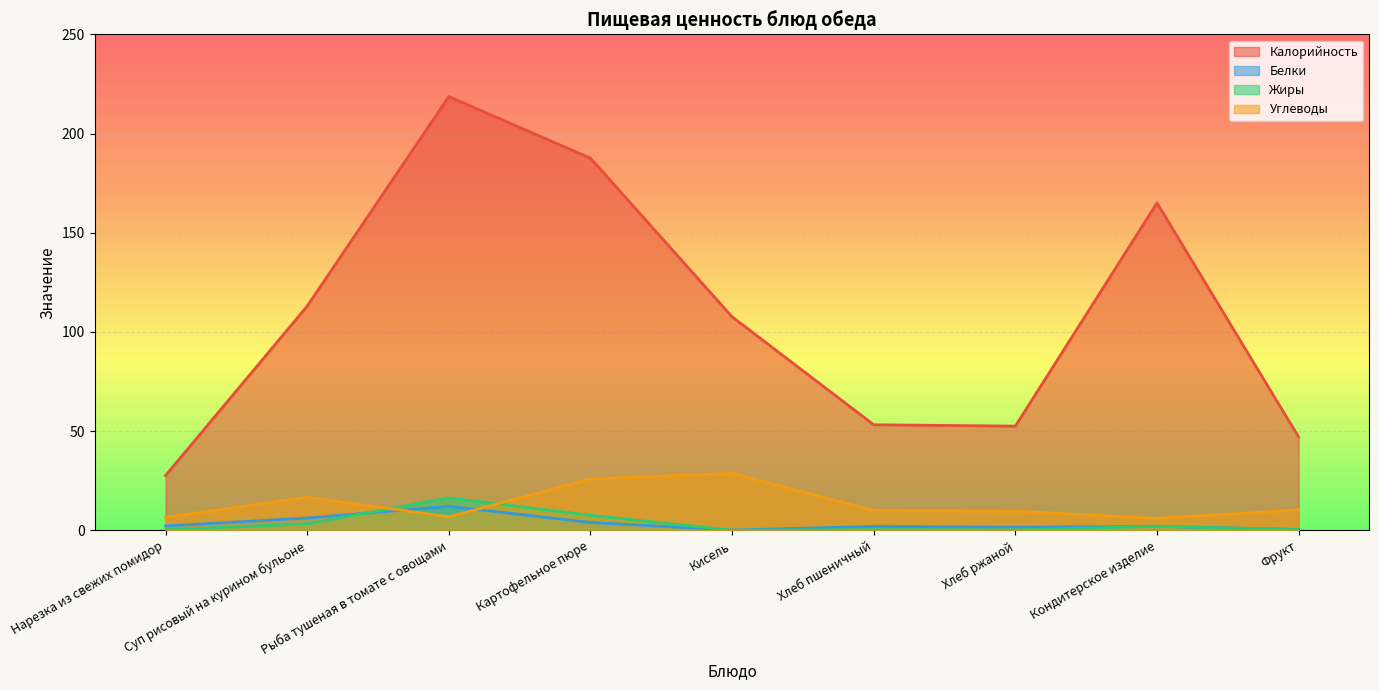

At which label does Жиры reach its minimum?

Кисель